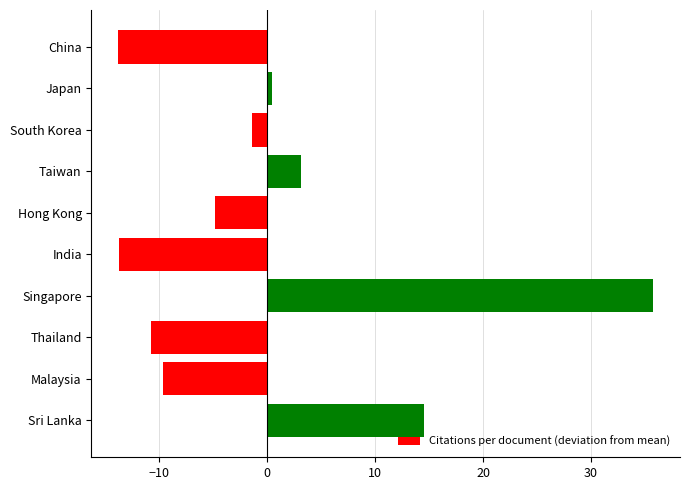

What is the difference between the second highest and second lowest values?

28.2